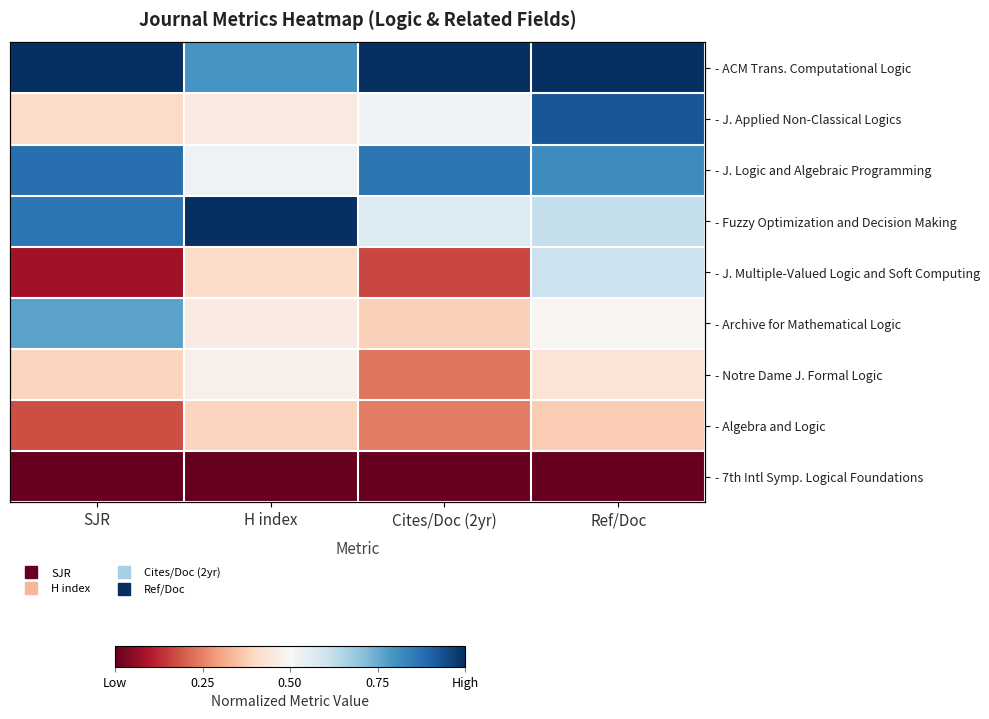

The - ACM Trans. Computational Logic series shows 1.0 at H index. True or false?

False